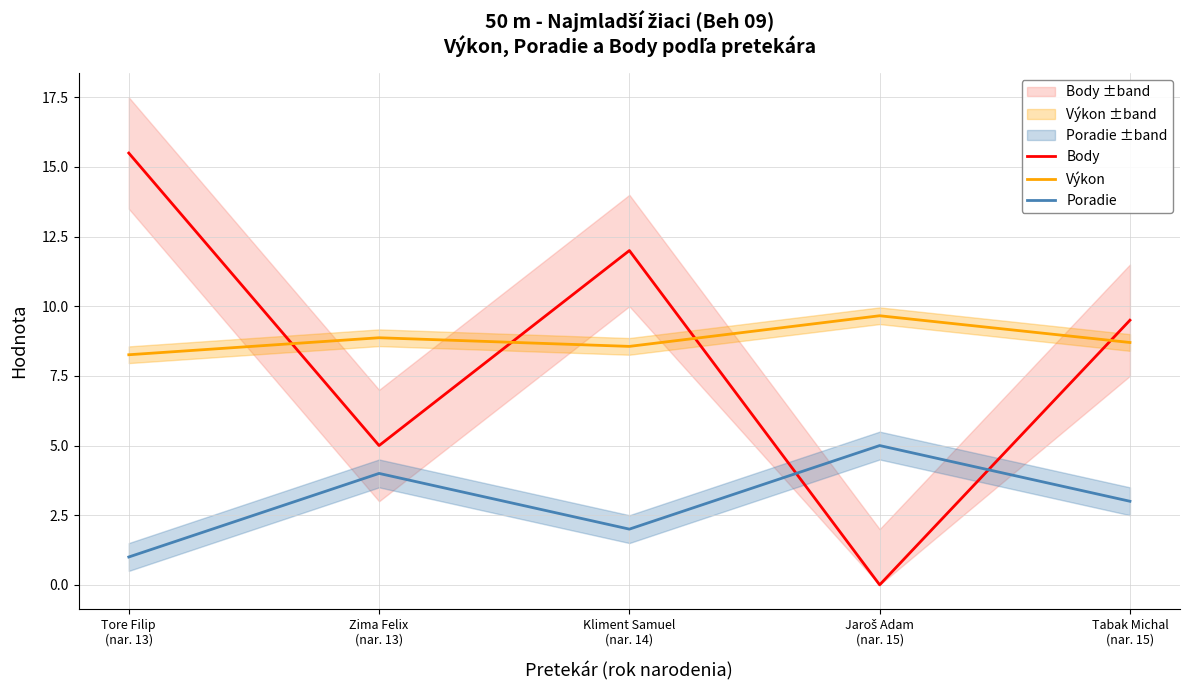

What is the average value of the Výkon series?

8.8